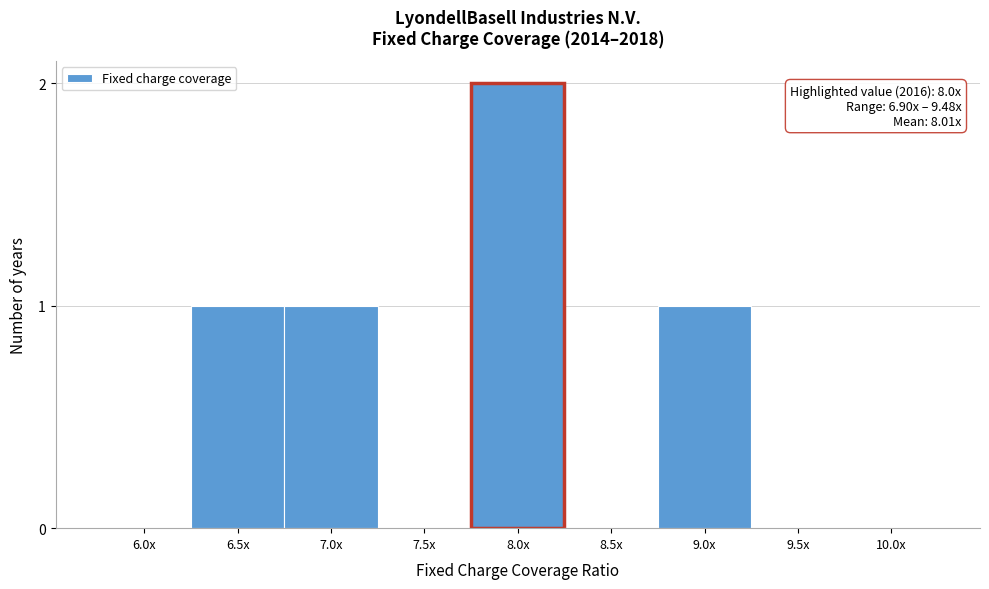

Reading left to right, list all the values displayed in this chart.

6.0x=0	6.5x=1	7.0x=1	7.5x=0	8.0x=2	8.5x=0	9.0x=1	9.5x=0	10.0x=0